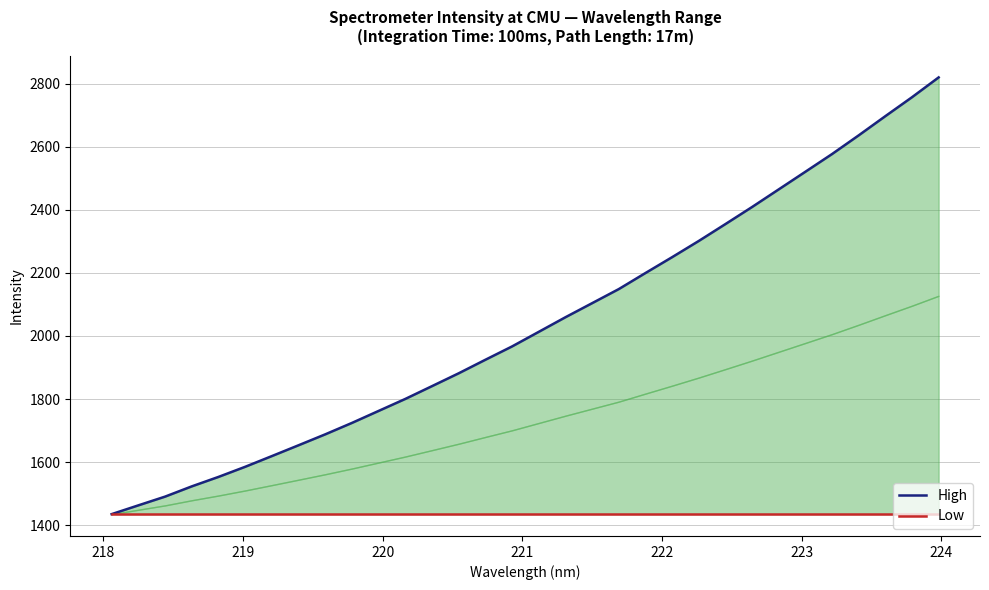

True or false: Low has more than 1 interior local peaks.

False